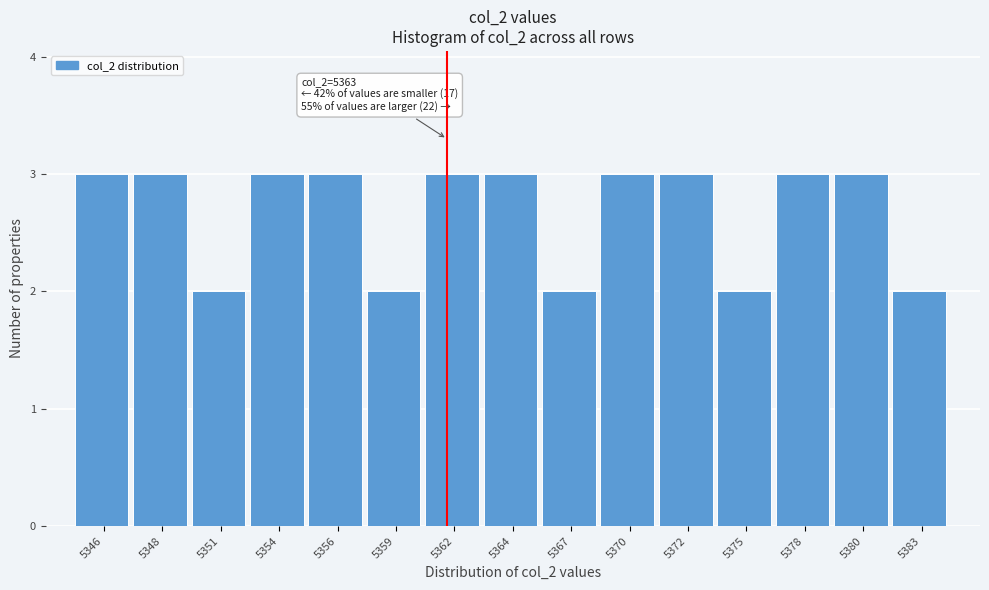

Reading left to right, list all the values displayed in this chart.

5346=3	5348=3	5351=2	5354=3	5356=3	5359=2	5362=3	5364=3	5367=2	5370=3	5372=3	5375=2	5378=3	5380=3	5383=2